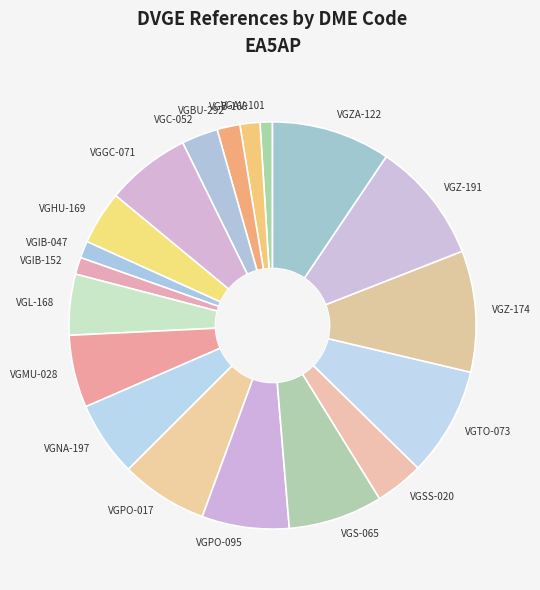

Is the sum of VGC-052 and VGZ-174 greater than half?

No